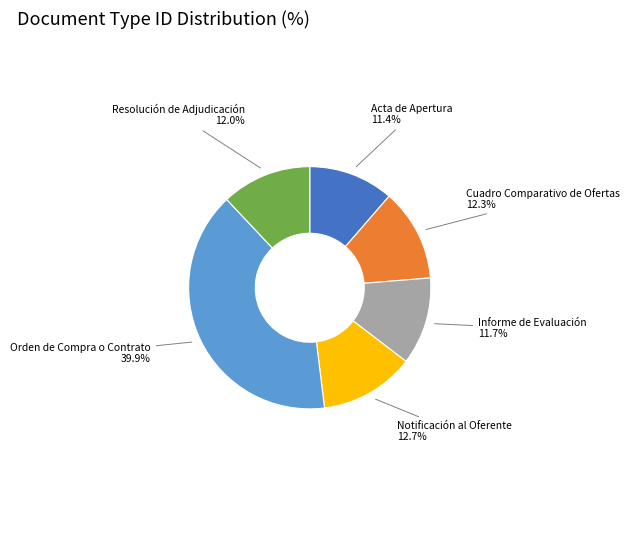

Is it true that Orden de Compra o Contrato is 52% of the pie?

False